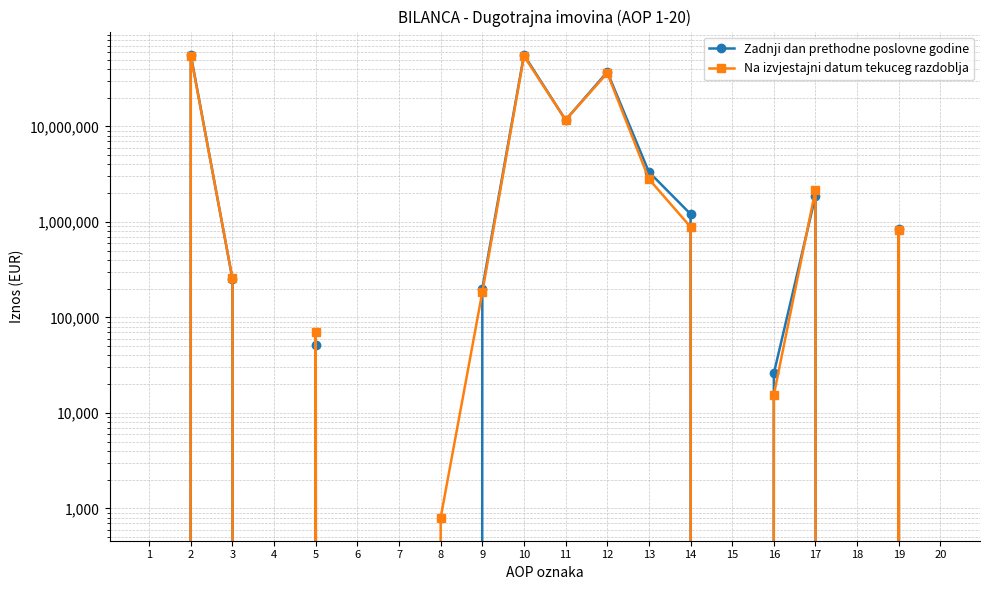

Rank the series at 9 from lowest to highest value.

Na izvjestajni datum tekuceg razdoblja, Zadnji dan prethodne poslovne godine